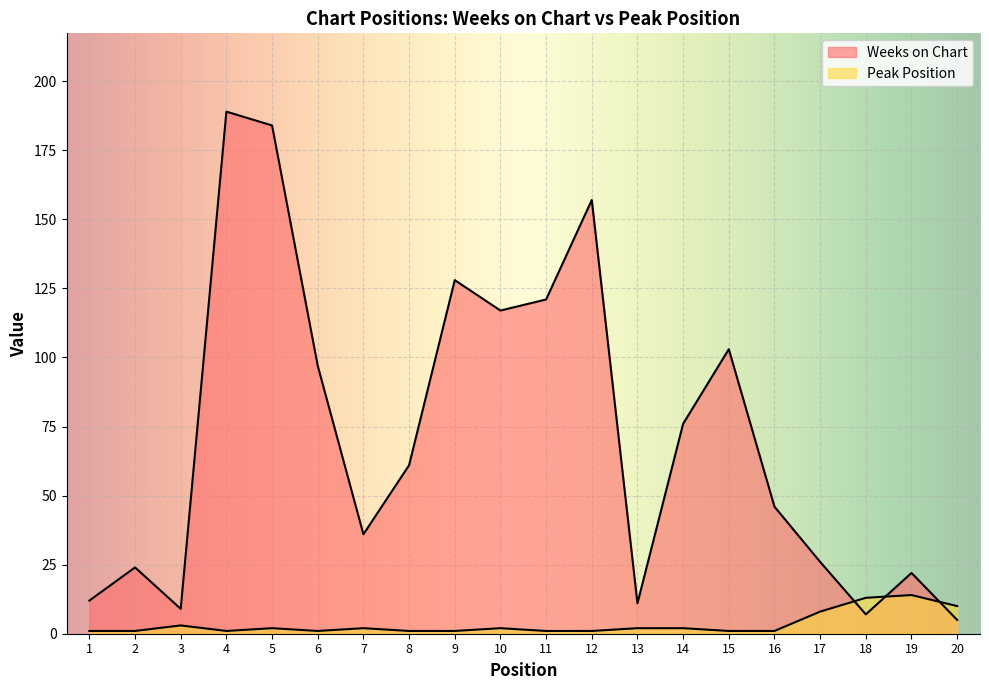

Where do Peak Position and Weeks on Chart first cross each other?

17 and 18